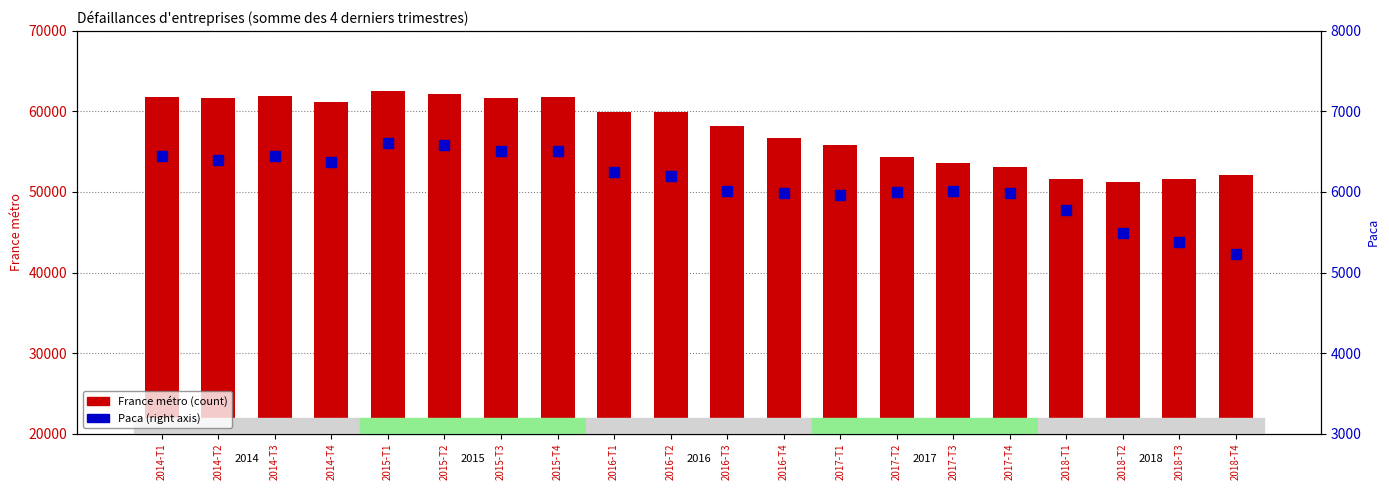

Which series changed the most between 2014-T1 and 2015-T1?

France métro (count)